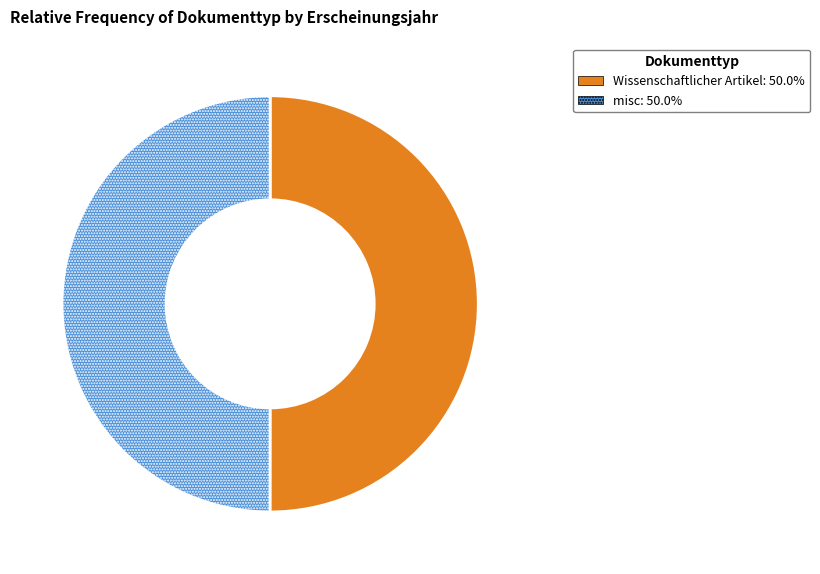

Approximately how many times larger is the value at Wissenschaftlicher Artikel compared to misc?

1.0